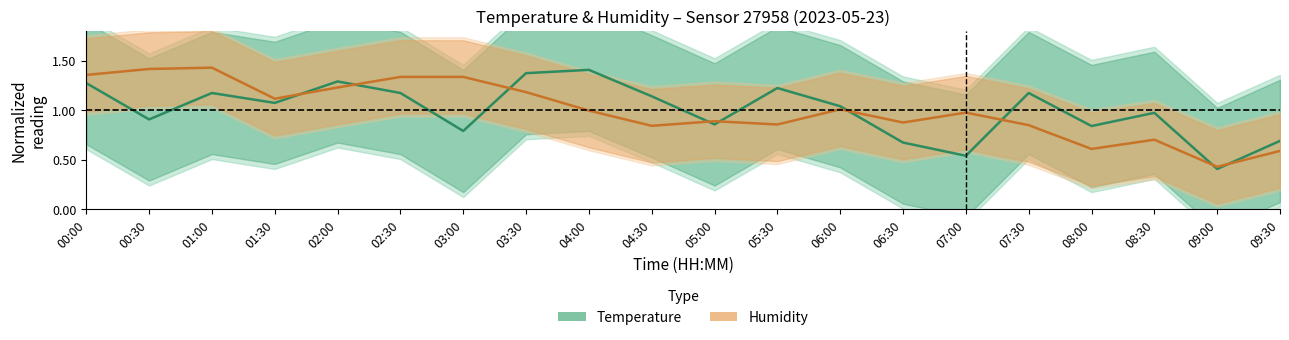

At which label is Humidity closest to 0?

09:00